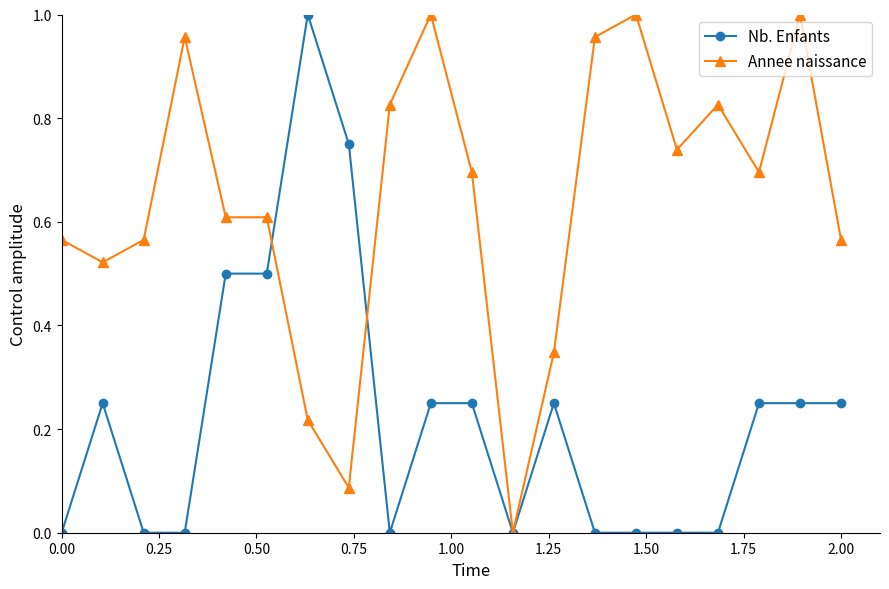

Rank the series by their average value, from lowest to highest.

Nb. Enfants, Annee naissance